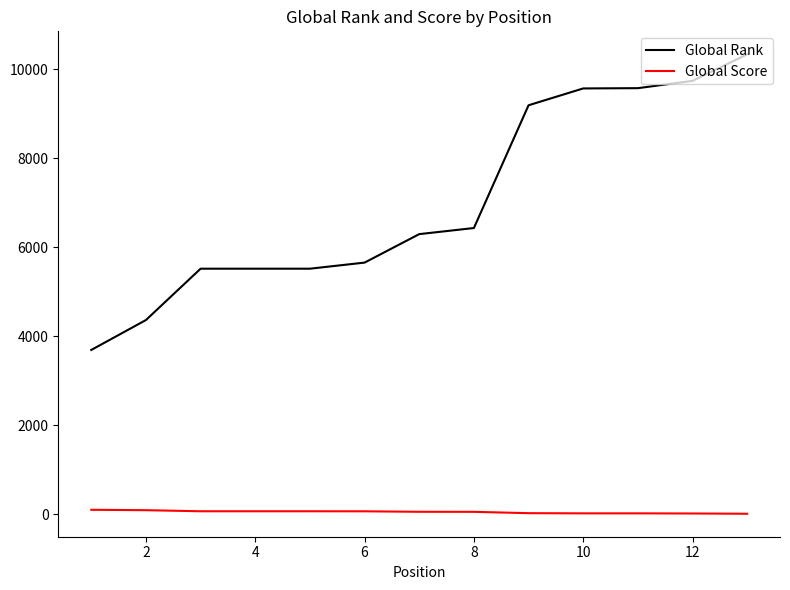

True or false: Global Rank and Global Score intersect in this chart.

False